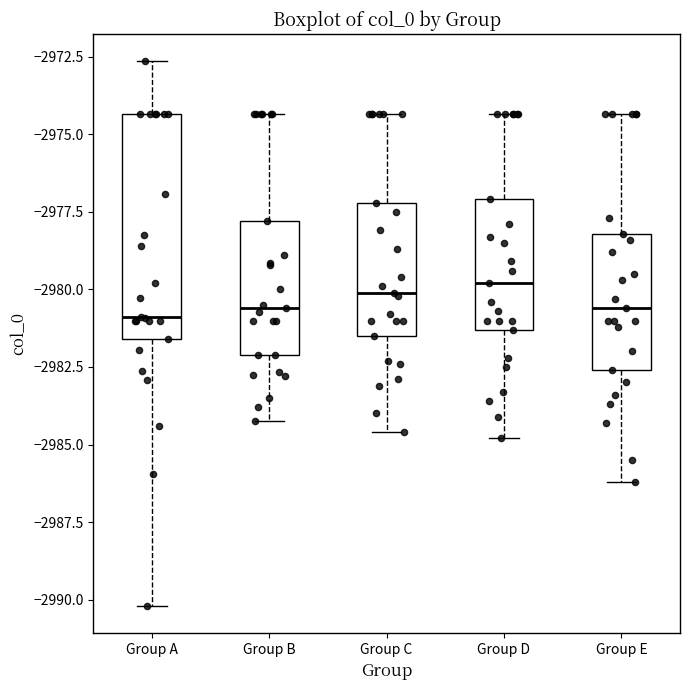

Reading left to right, transcribe this box plot: for each box, give where its median line is, the range the box spans, and where its two whiskers end, as read against the y-axis. The values are not printed on the chart, so give them approximately, as read against the axis.

Group A: median -2981.0, box -2981.5 to -2974.5, whiskers -2990.0 to -2972.5
Group B: median -2980.5, box -2982.0 to -2978.0, whiskers -2984.0 to -2974.5
Group C: median -2980.0, box -2981.5 to -2977.0, whiskers -2984.5 to -2974.5
Group D: median -2980.0, box -2981.5 to -2977.0, whiskers -2985.0 to -2974.5
Group E: median -2980.5, box -2982.5 to -2978.0, whiskers -2986.0 to -2974.5